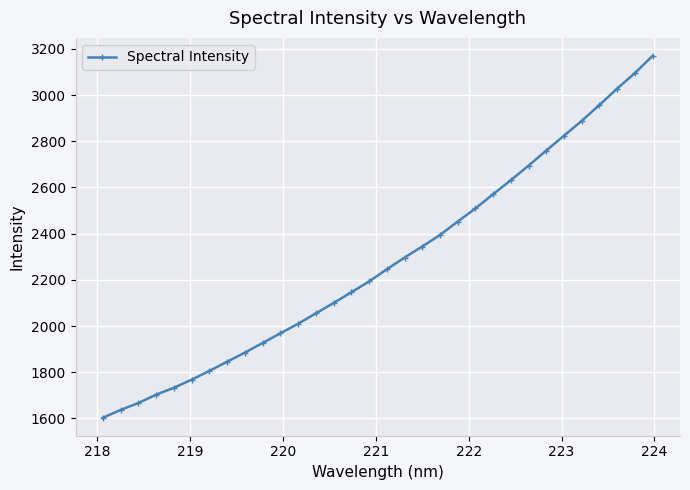

What is the greatest value displayed?

3169.5